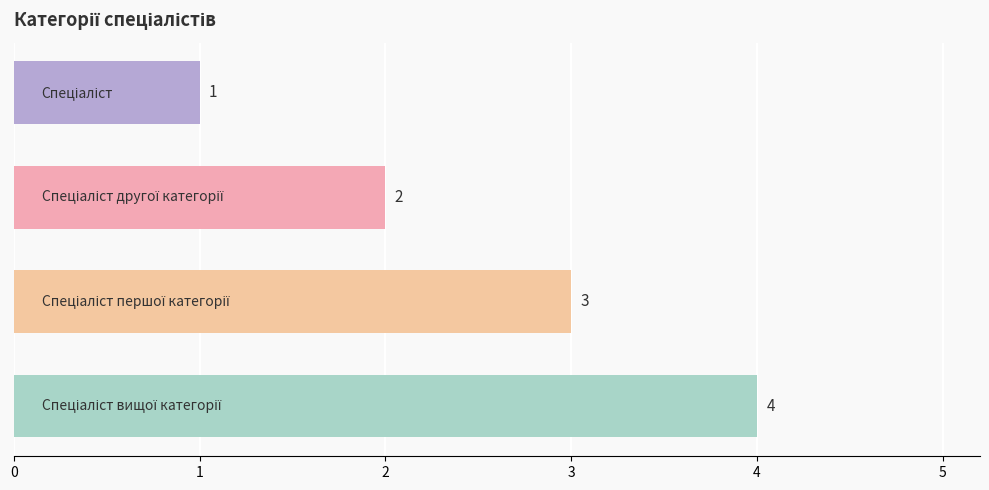

What is the greatest value displayed?

4